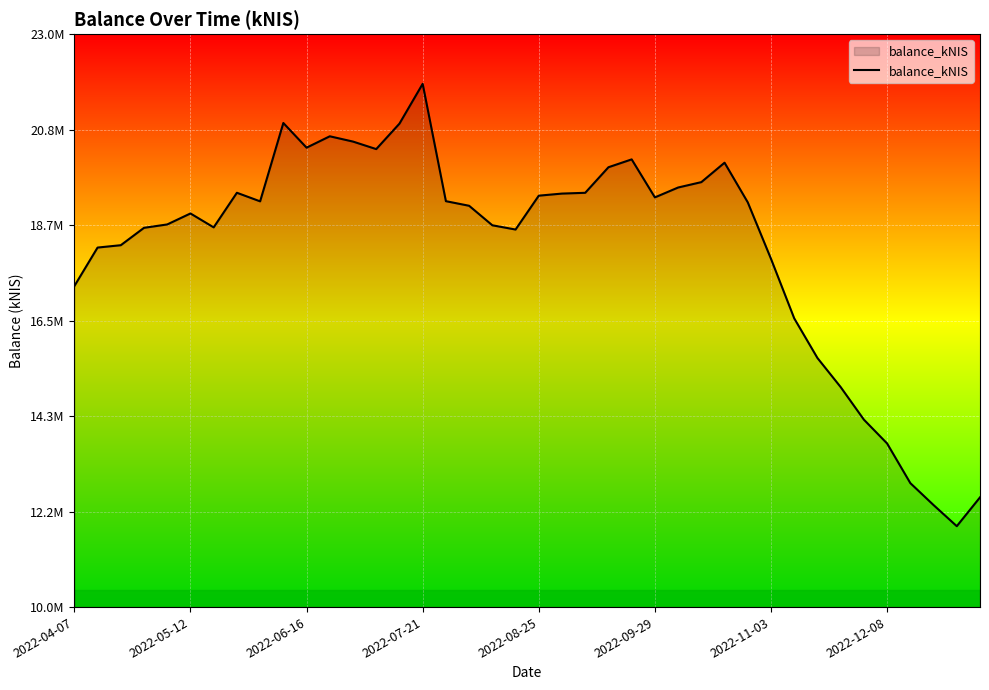

Does the chart display data point markers on the line(s)?

No